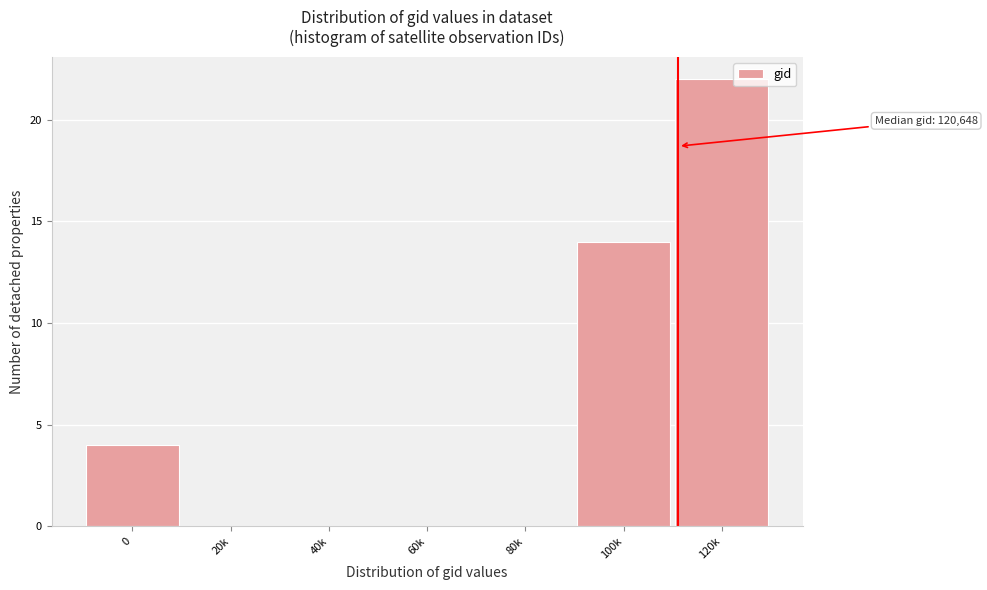

Reading right to left, transcribe all the data shown in this chart.

120k=22	100k=14	80k=0	60k=0	40k=0	20k=0	0=4